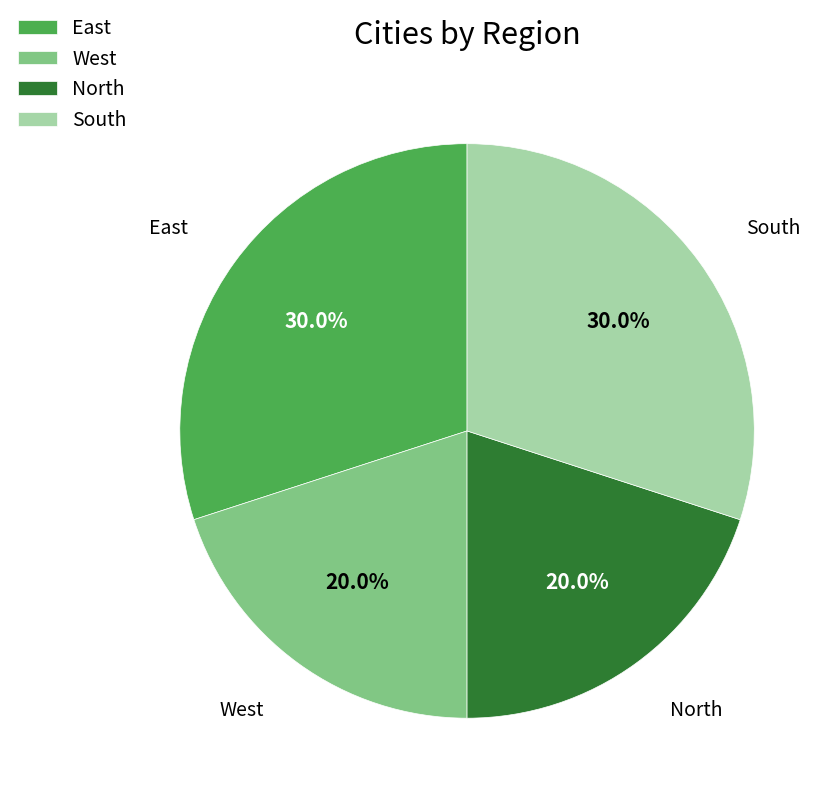

What is the ratio of the value at West to the value at East?

0.7